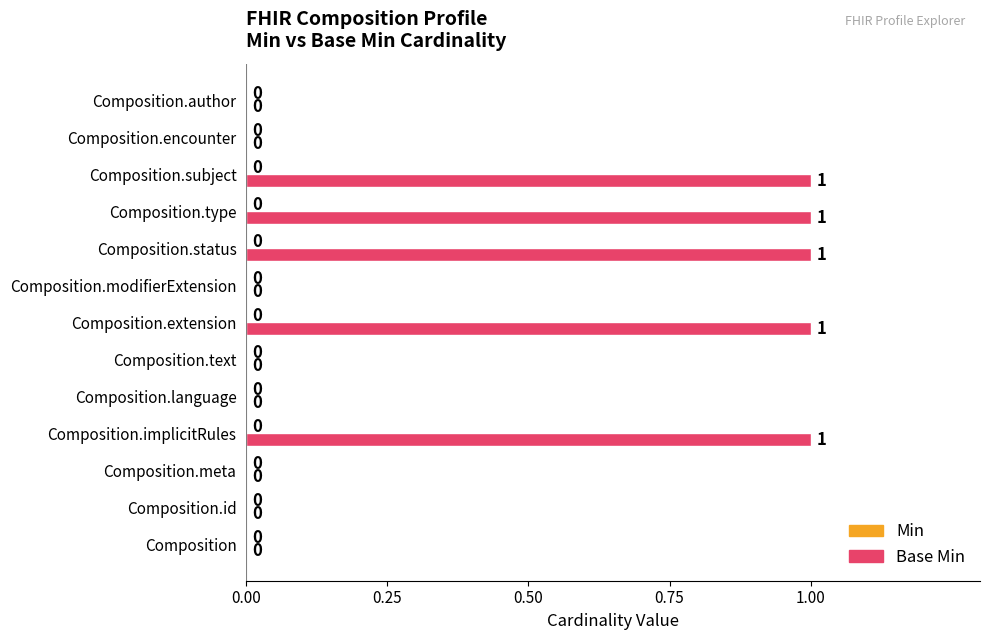

Between Composition.status and Composition.meta, which is larger?

Composition.status